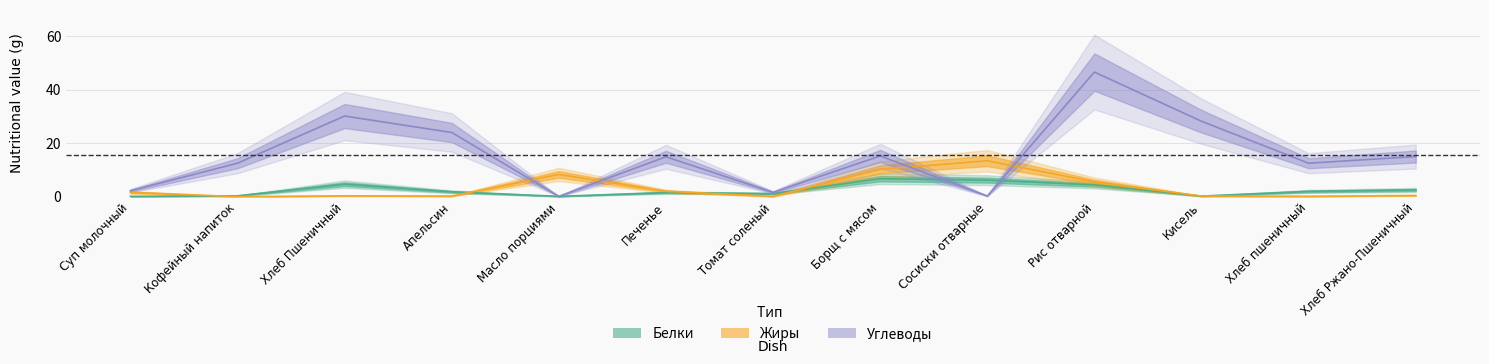

List the labels in order of Углеводы value, smallest first.

Масло порциями, Сосиски отварные, Томат соленый, Суп молочный, Кофейный напиток, Хлеб пшеничный, Печенье, Хлеб Ржано-Пшеничный, Борщ с мясом, Апельсин, Кисель, Хлеб Пшеничный, Рис отварной